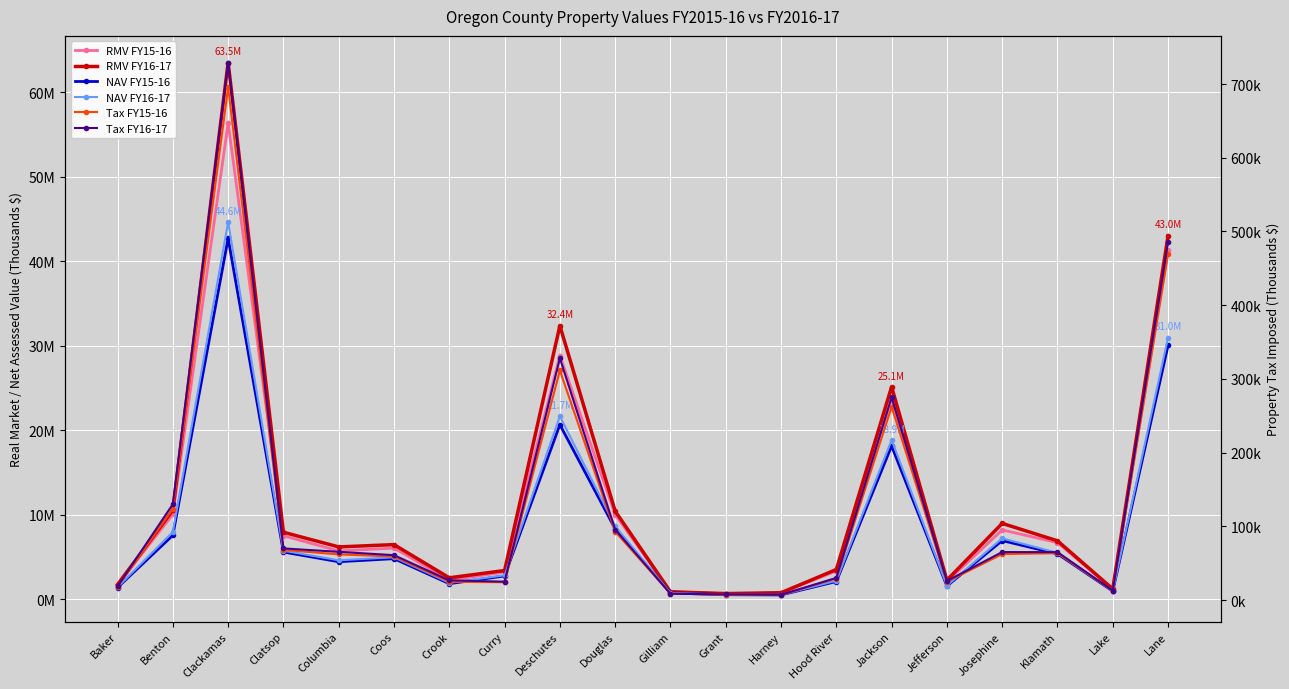

In Tax FY15-16, how many points are higher than both neighbors (excluding endpoints)?

4